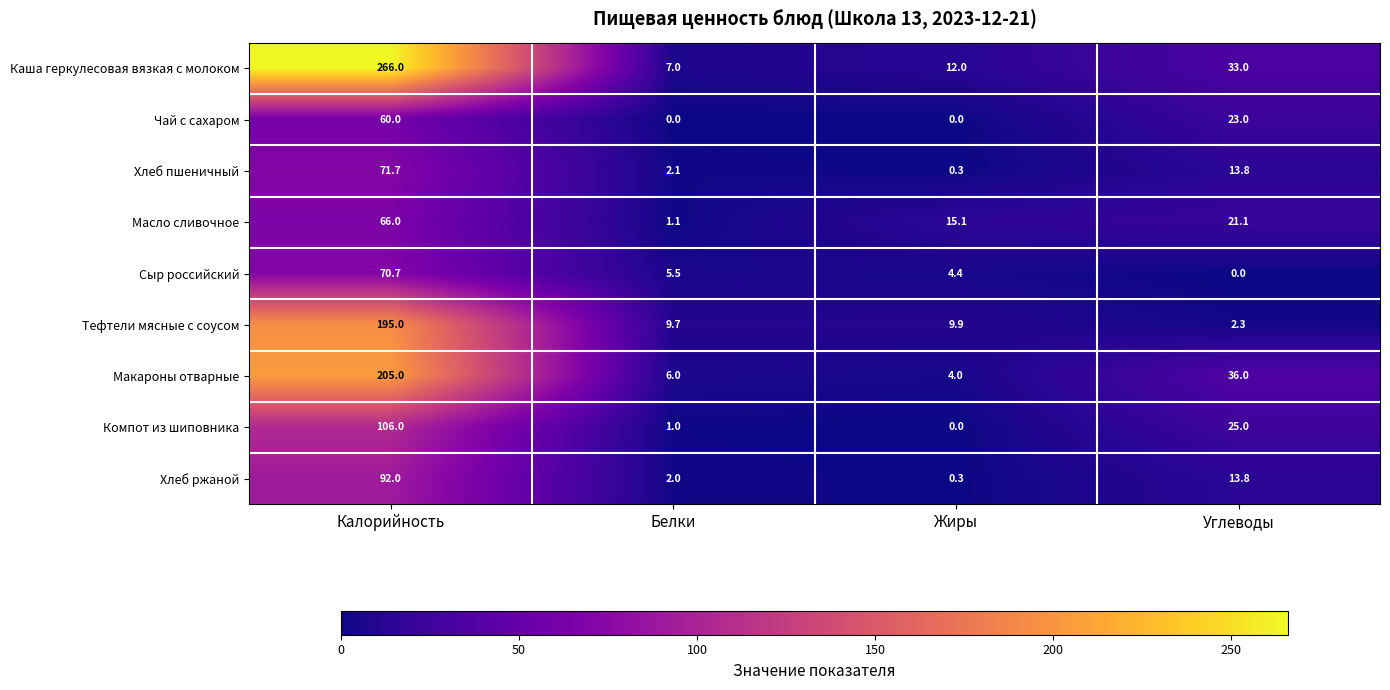

What is the total value across all series at Углеводы?

168.0